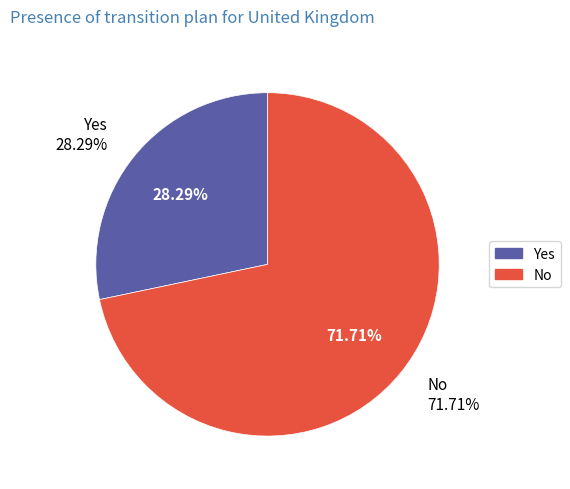

To the nearest percent, what percentage of the pie is Yes?

28%